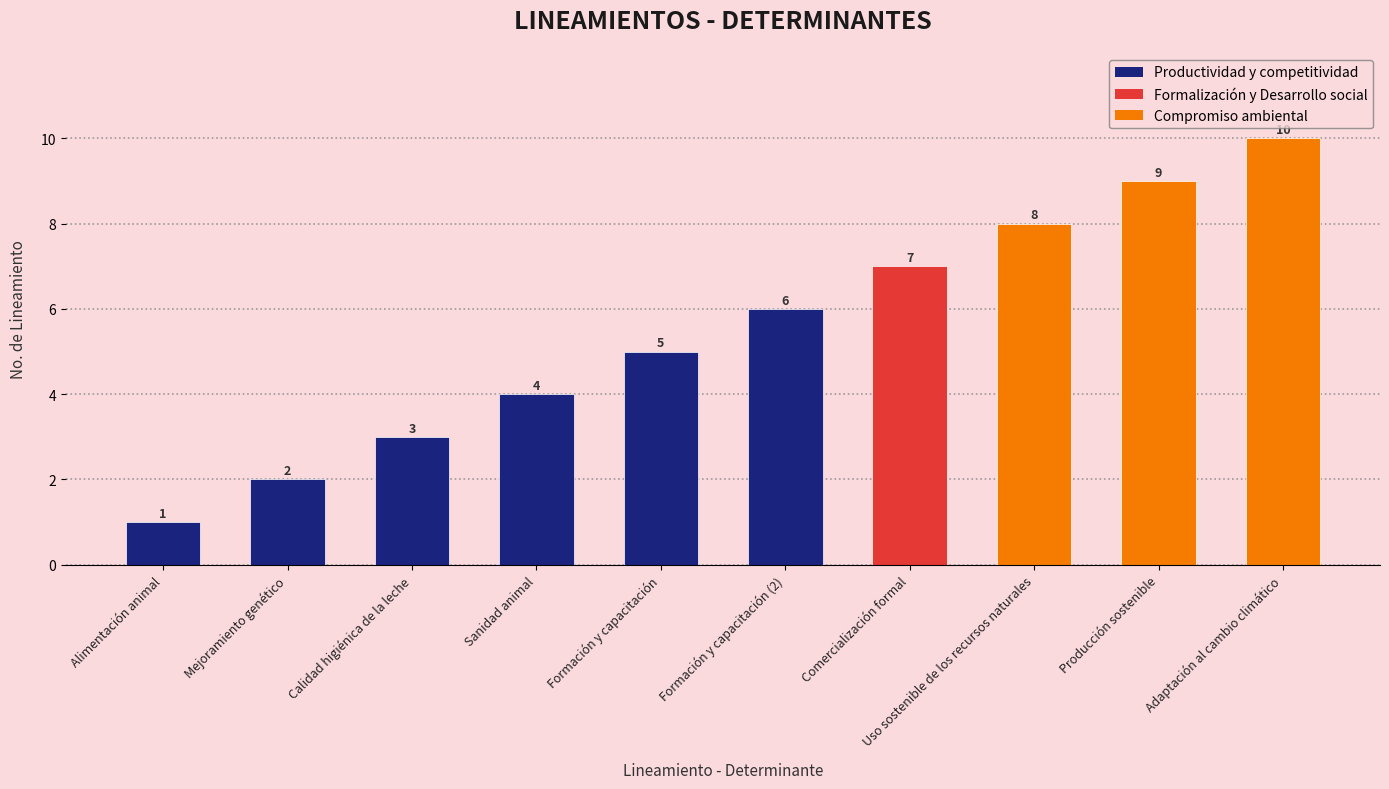

Is it true that the value at Adaptación al cambio climático is 10?

True